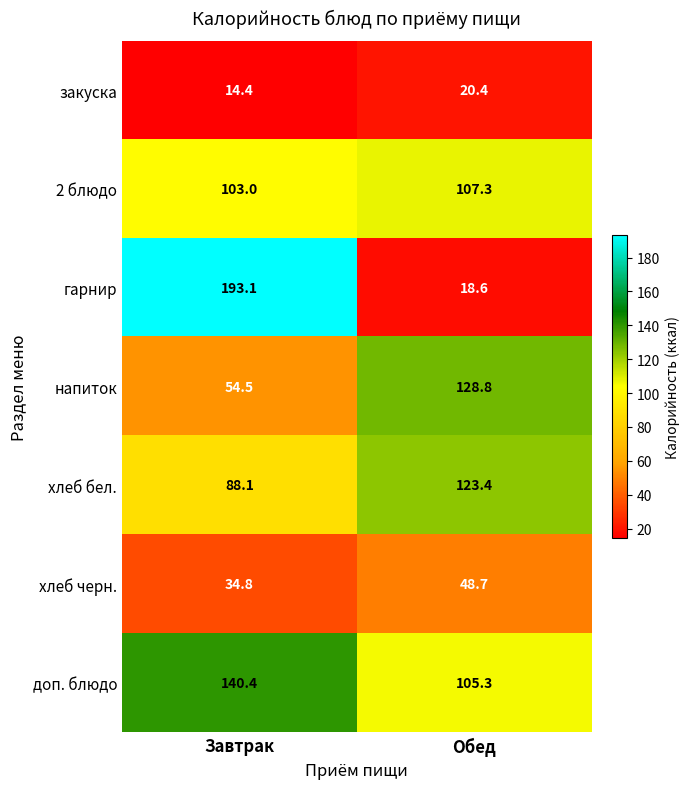

At which label is напиток closest to 91?

Завтрак